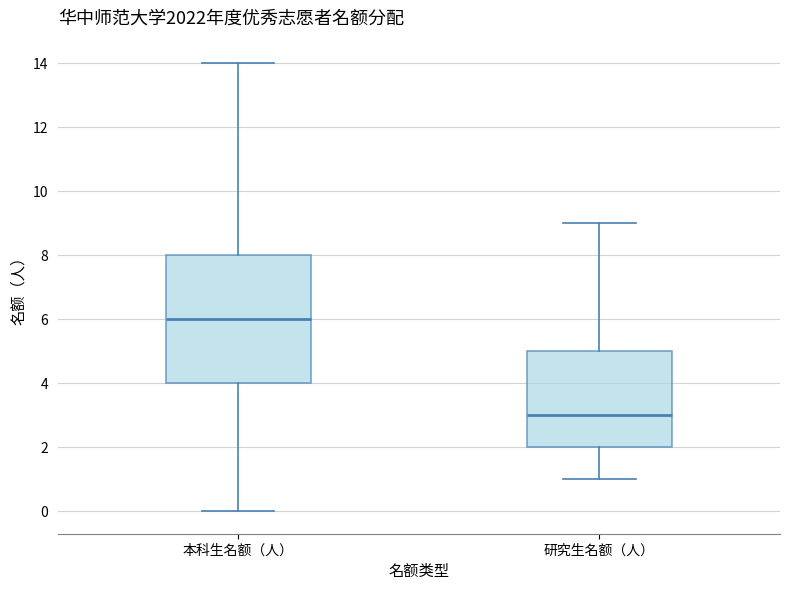

Reading left to right, read every box against the y-axis: the position of its median line, the range the box covers, and the ends of its whiskers. The values are not printed on the chart, so give them approximately, as read against the axis.

本科生名额（人）: median 6, box 4 to 8, whiskers 0 to 14
研究生名额（人）: median 3, box 2 to 5, whiskers 1 to 9